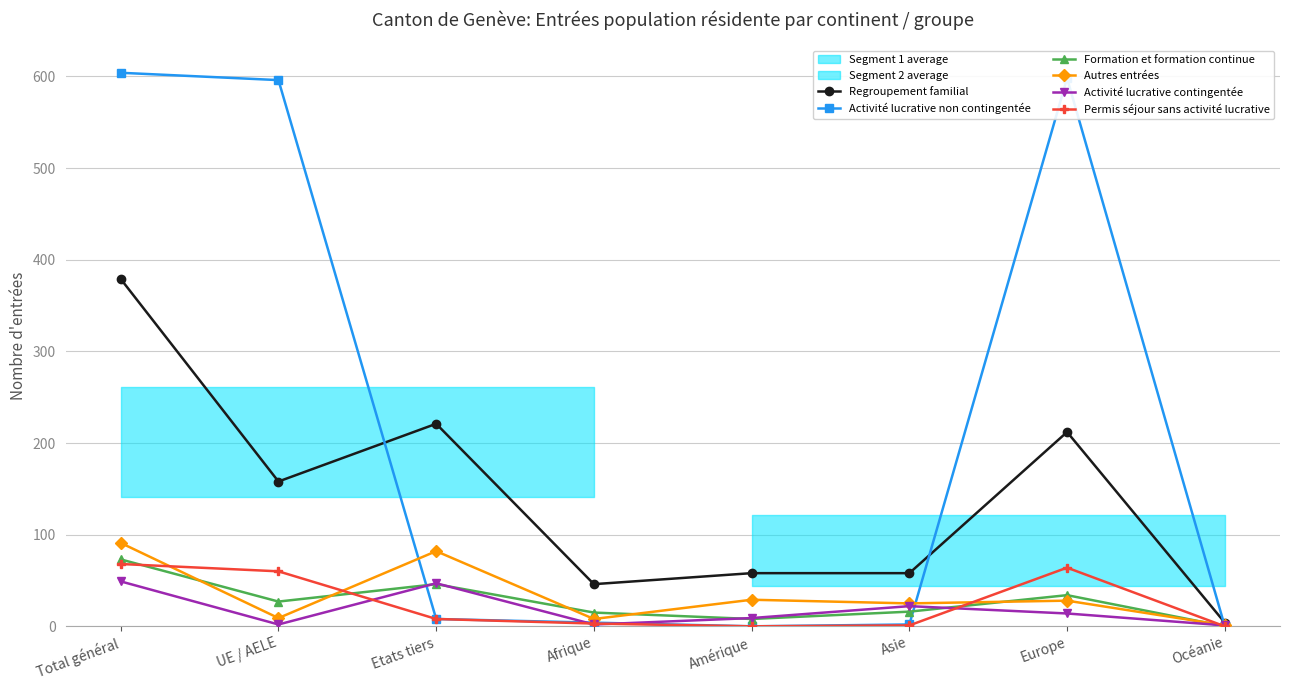

What position from the left is Océanie?

8